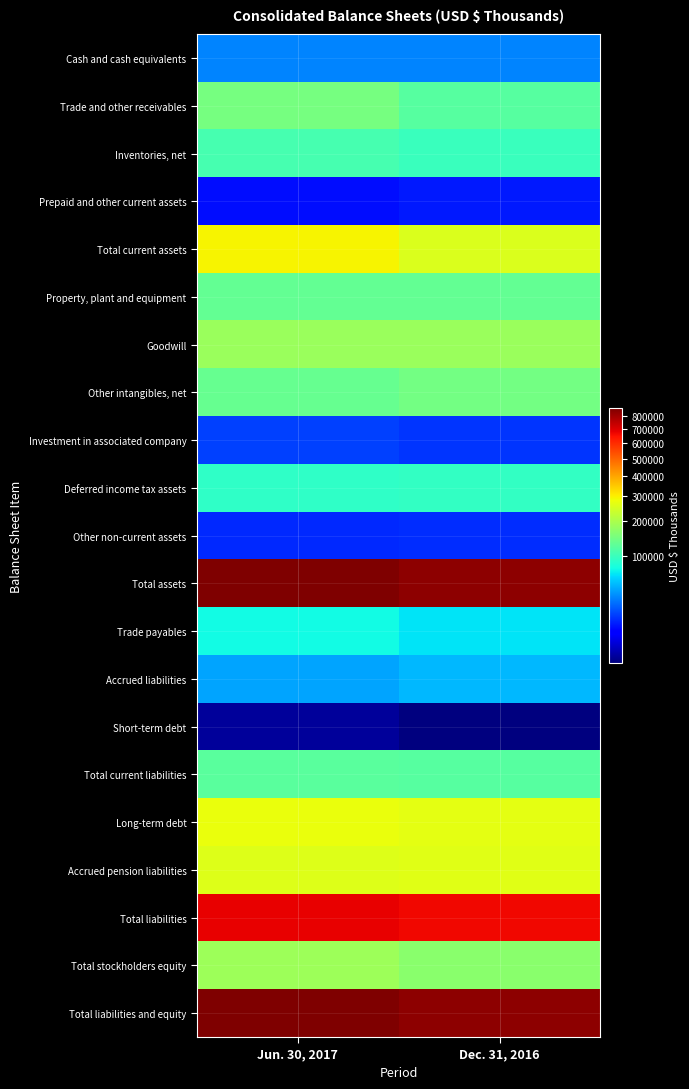

What is the greatest value displayed?

866521